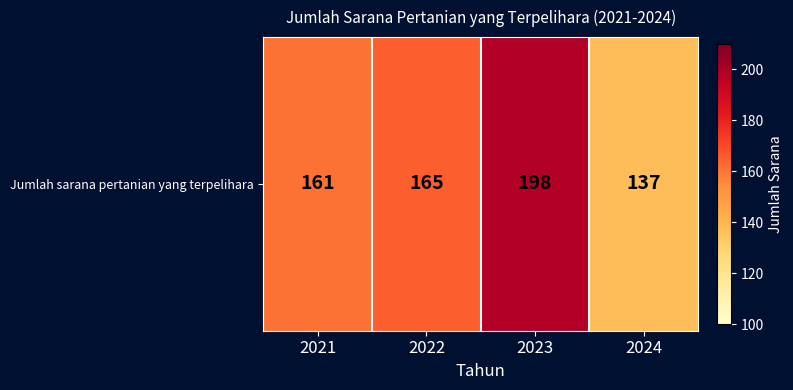

List the labels in order of value, smallest first.

2024, 2021, 2022, 2023